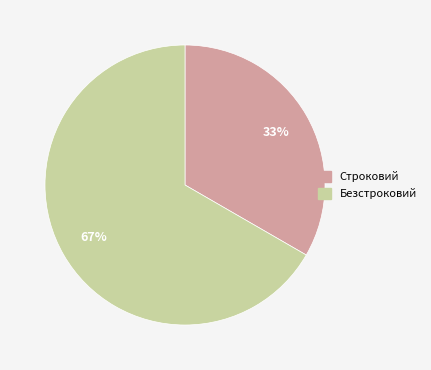

To the nearest percent, what percentage of the pie is Строковий?

33%